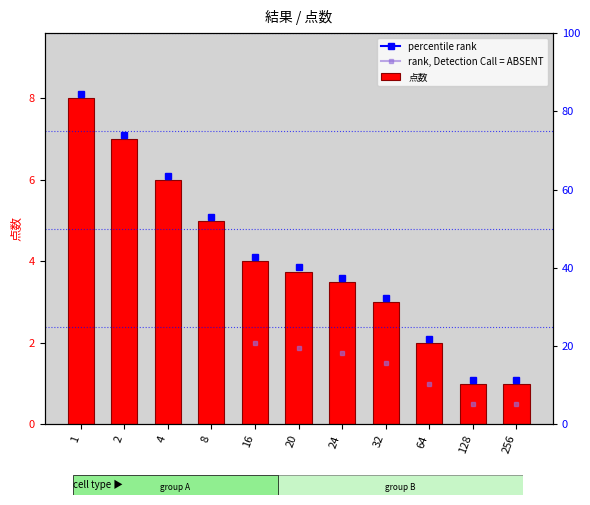

Reading left to right, transcribe all the data shown in this chart.

1=8.0	2=7.0	4=6.0	8=5.0	16=4.0	20=3.8	24=3.5	32=3.0	64=2.0	128=1.0	256=1.0